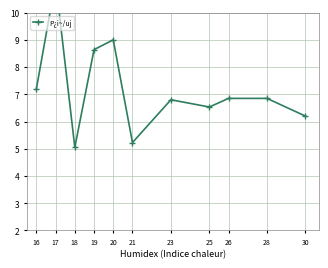

Reading right to left, extract all data points from this chart.

30=6.2	28=6.8	26=6.8	25=6.5	23=6.8	21=5.2	20=9.0	19=8.6	18=5.0	17=11.2	16=7.2